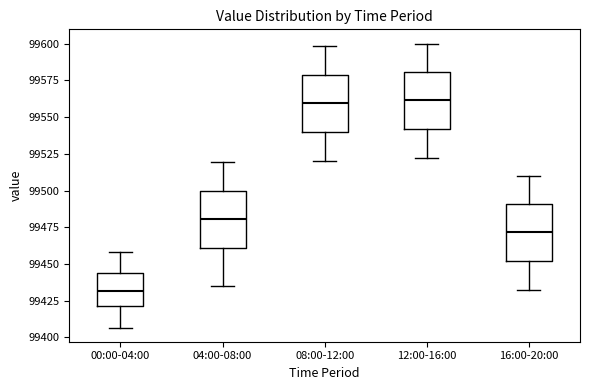

Reading left to right, transcribe this box plot: for each box, give where its median line is, the range the box spans, and where its two whiskers end, as read against the y-axis. The values are not printed on the chart, so give them approximately, as read against the axis.

00:00-04:00: median 99430, box 99420 to 99445, whiskers 99405 to 99460
04:00-08:00: median 99480, box 99460 to 99500, whiskers 99435 to 99520
08:00-12:00: median 99560, box 99540 to 99580, whiskers 99520 to 99600
12:00-16:00: median 99560, box 99540 to 99580, whiskers 99520 to 99600
16:00-20:00: median 99470, box 99450 to 99490, whiskers 99430 to 99510